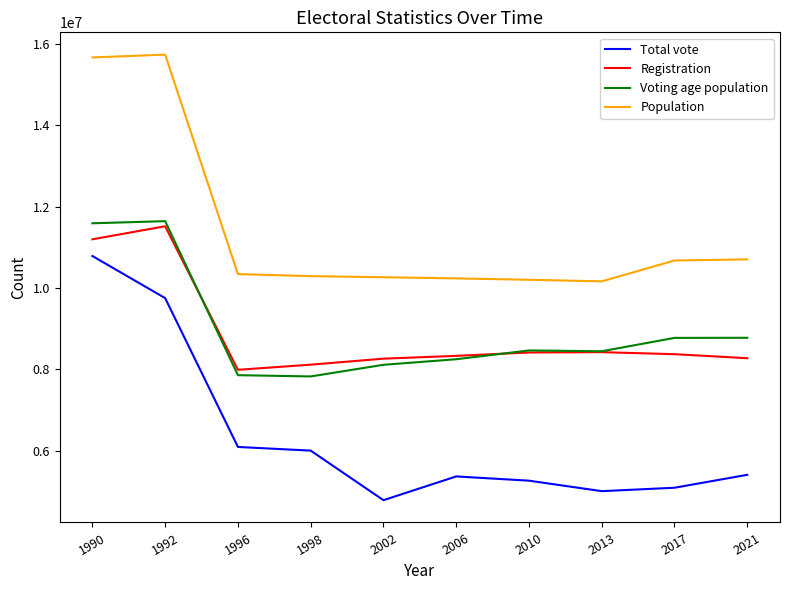

At which category is the sum across all series the highest?

1990